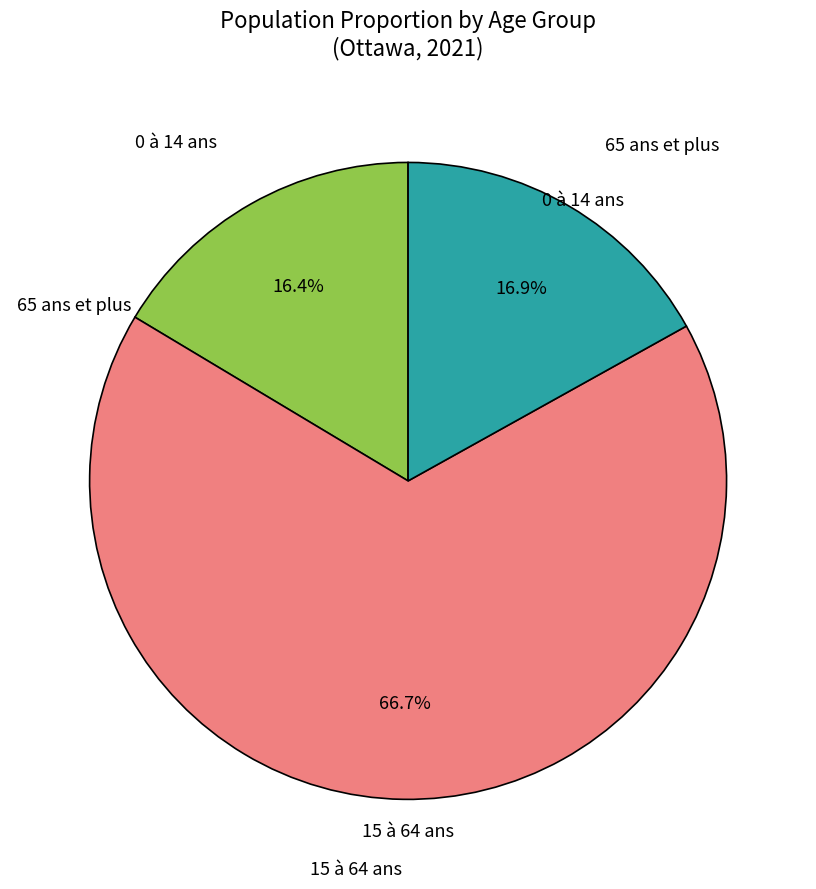

Rank the categories by value from highest to lowest.

15 à 64 ans, 65 ans et plus, 0 à 14 ans